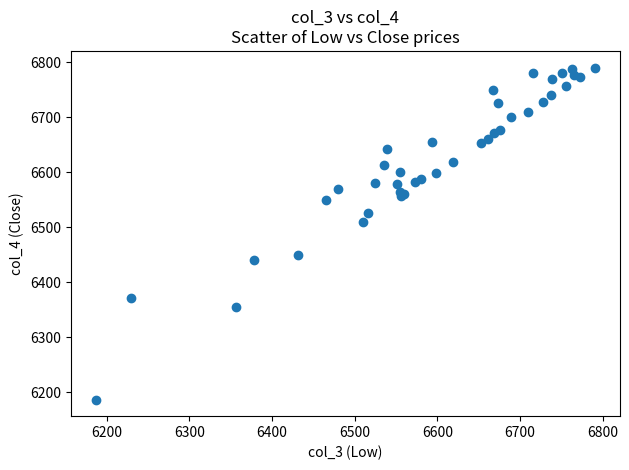

What Y value in the scatter plot is closest to 6488?

6510